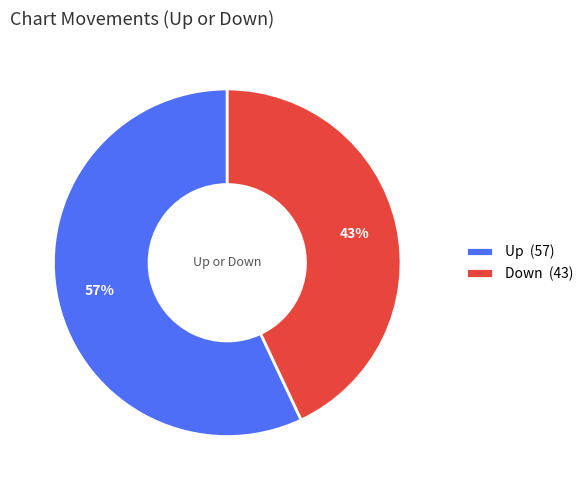

To the nearest percent, what is the difference between the largest and smallest slice percentages?

14%